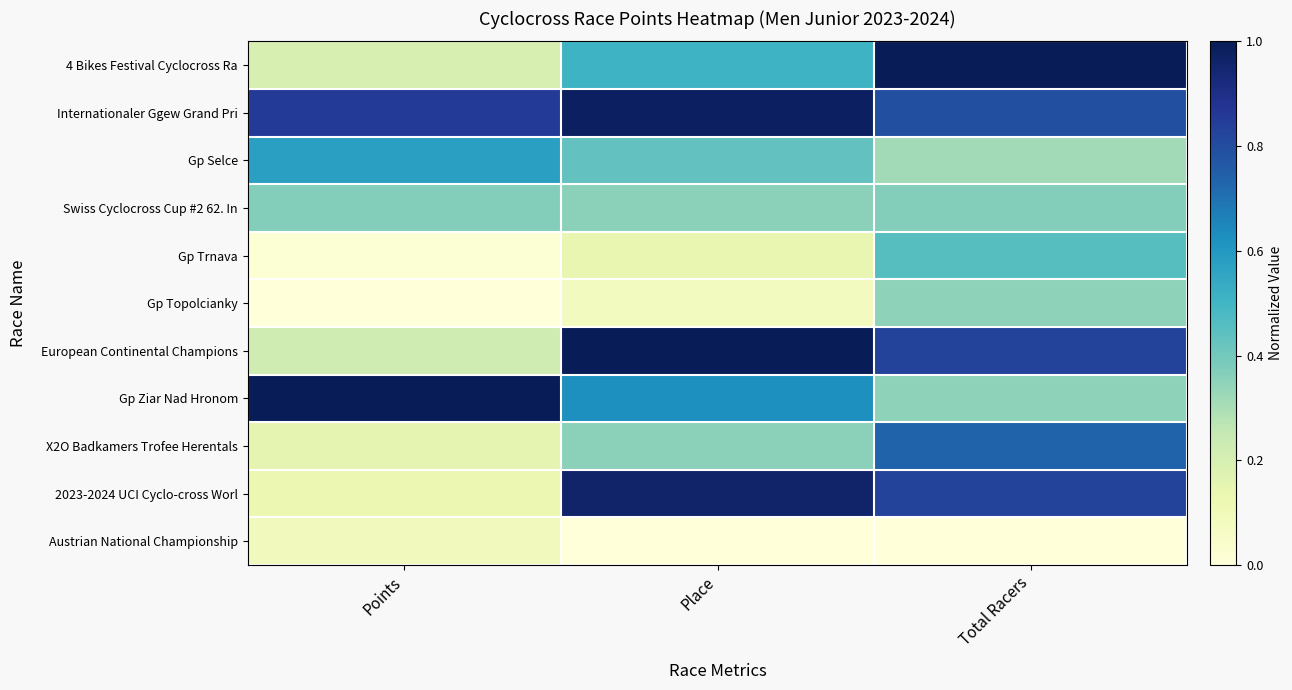

What is the total value across all series at Points?

3.6